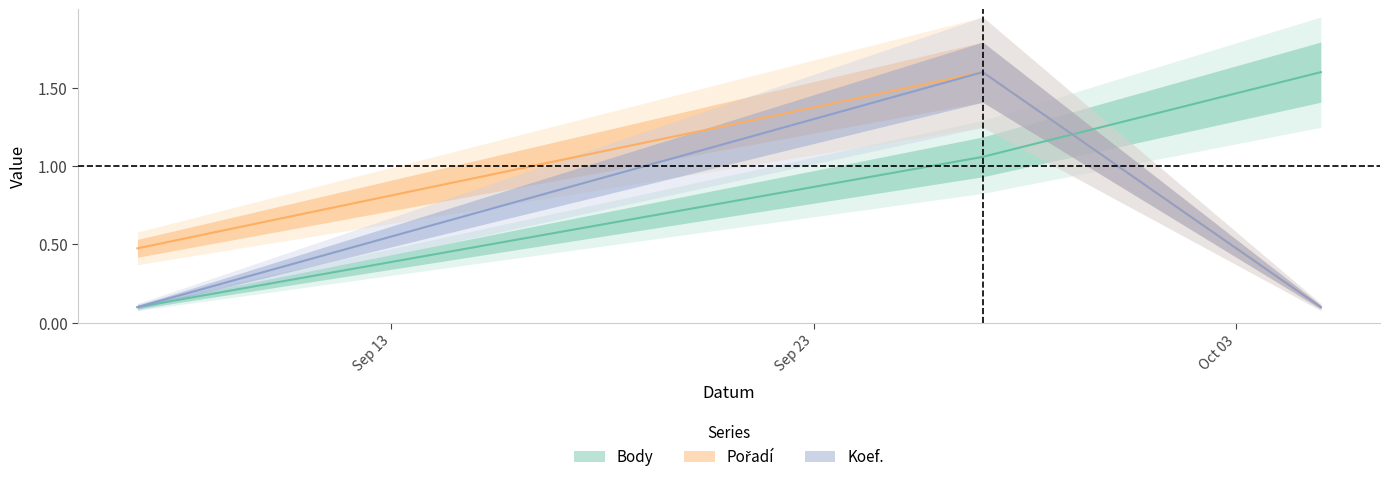

Where is Pořadí nearest to the value 0?

2024-10-05